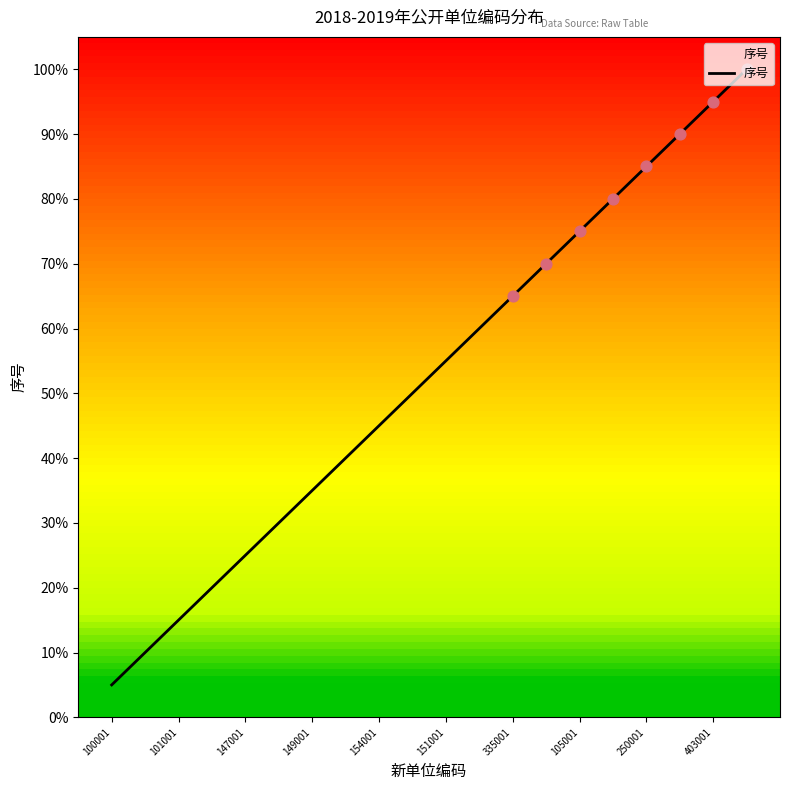

What is the difference between the maximum and minimum values?

95.0